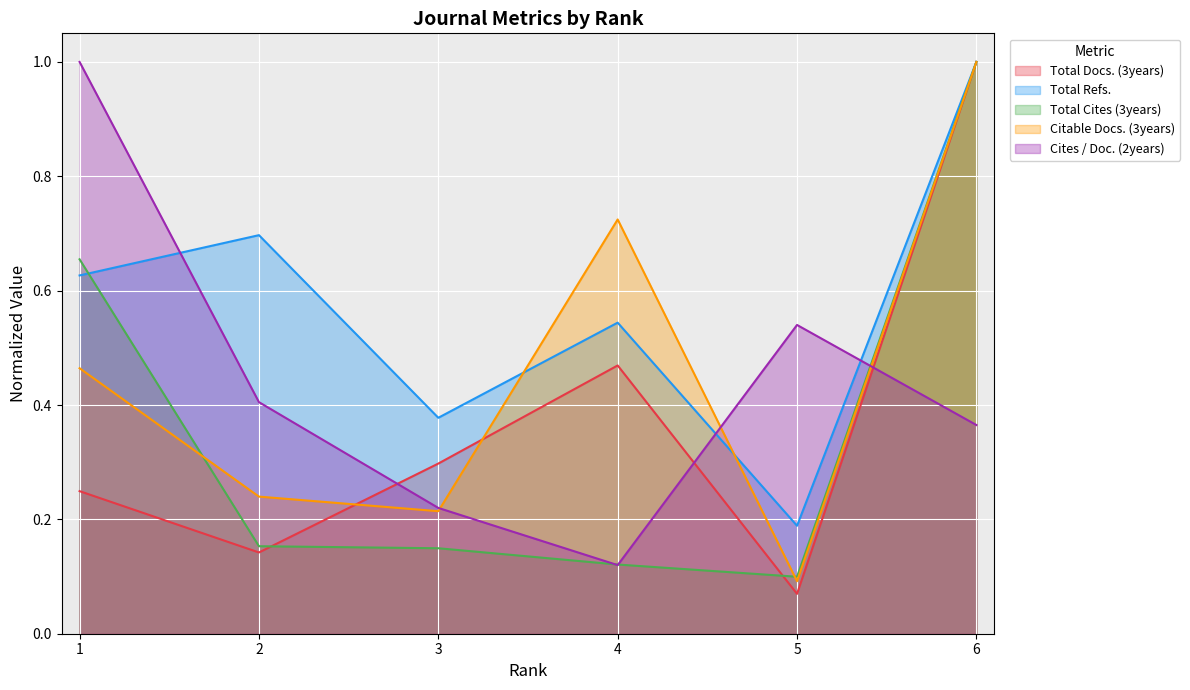

Which series changed the most between 1 and 2?

Cites / Doc. (2years)